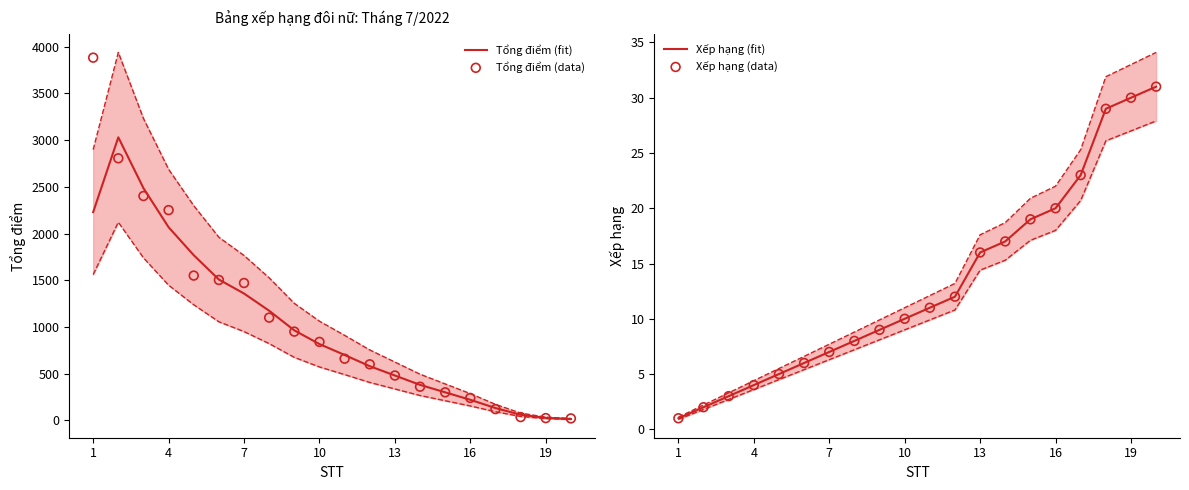

What is the total value across all series at 14?

638.0